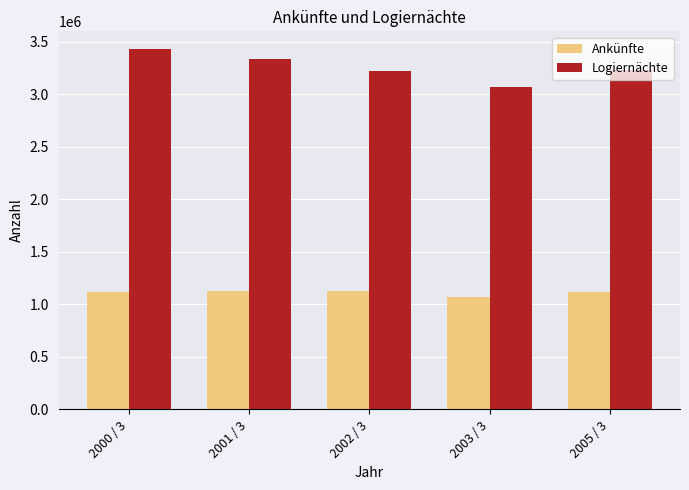

What is the greatest value displayed?

3428003